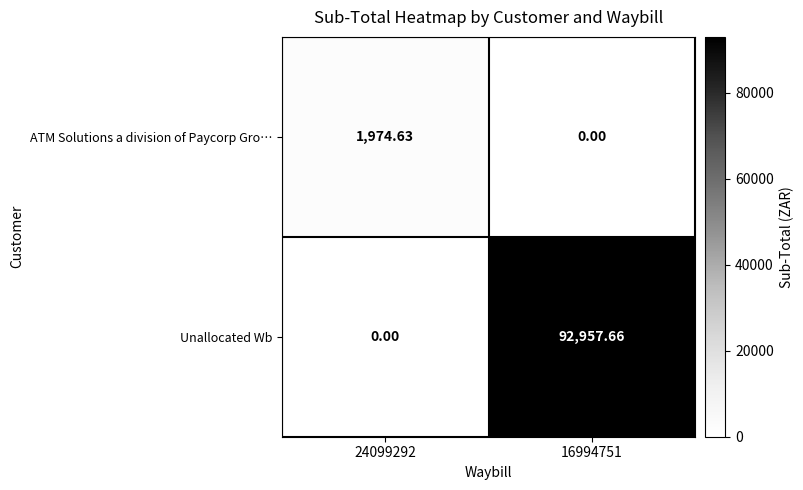

Is the value of Unallocated Wb at 16994751 greater than the value of ATM Solutions a division of Paycorp Gro… at 16994751?

Yes